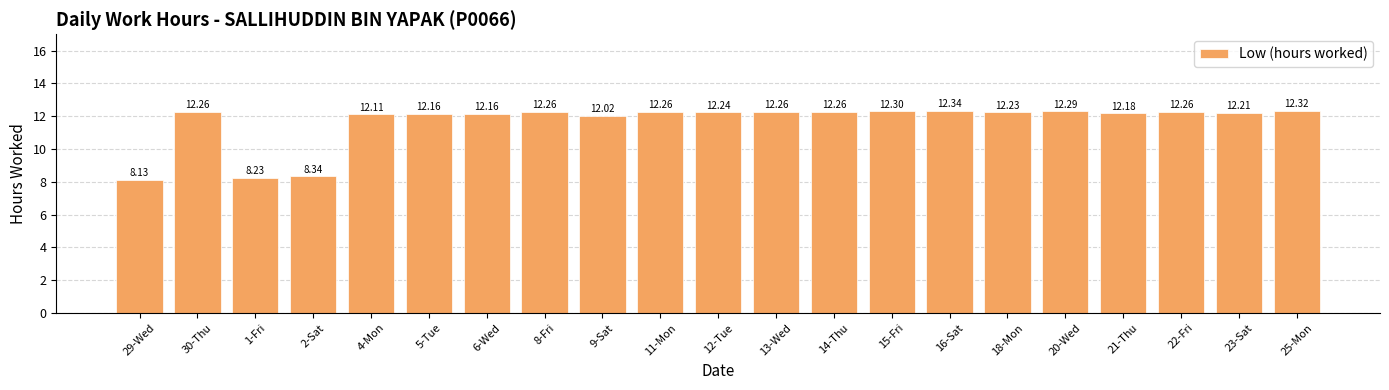

The chart shows a value of 8.0 at 14-Thu. True or false?

False